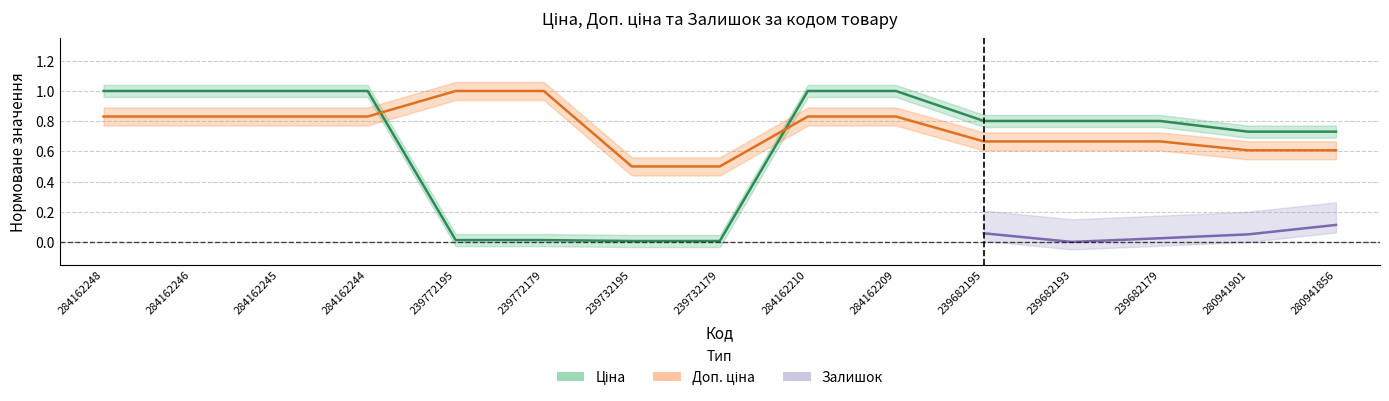

Which series has the largest range (max minus min)?

Ціна